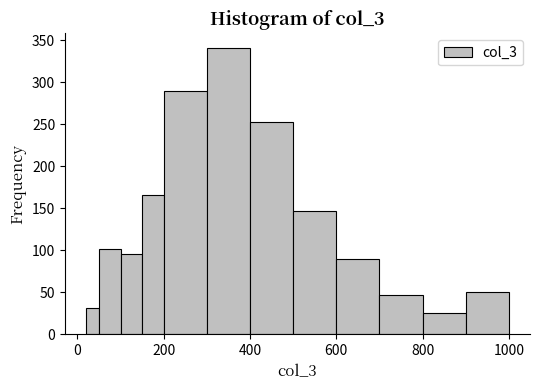

Read against the x-axis, roughly where is the centre of the tallest bar?

360